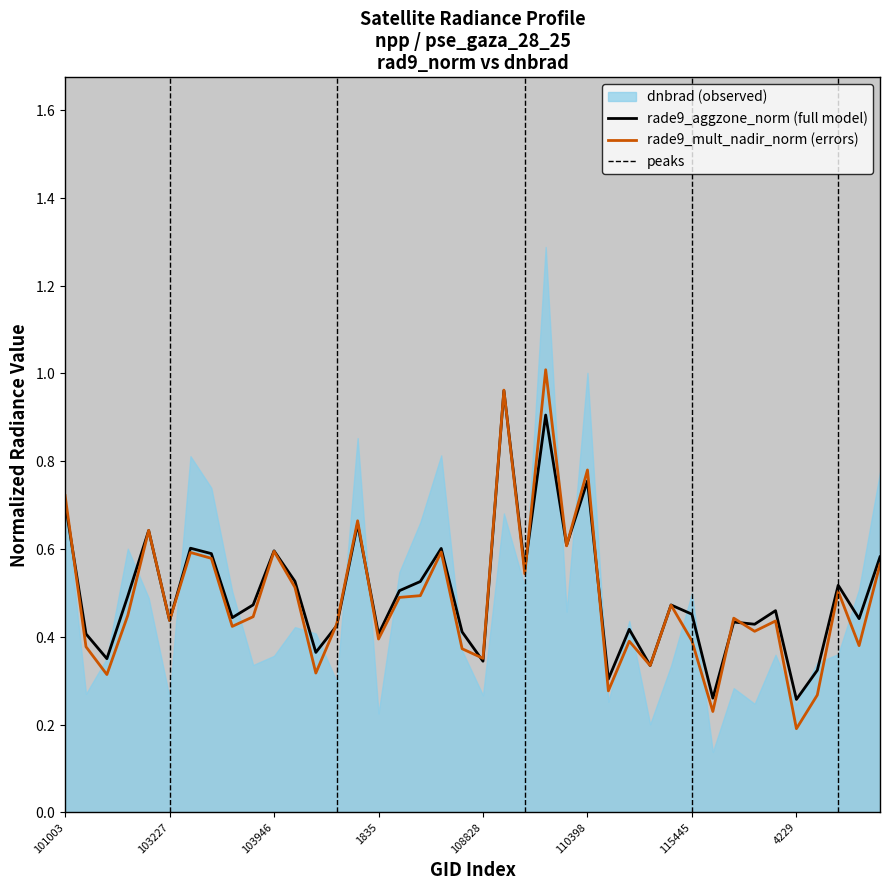

True or false: rade9_mult_nadir_norm has more than 0 points higher than both neighbors.

True